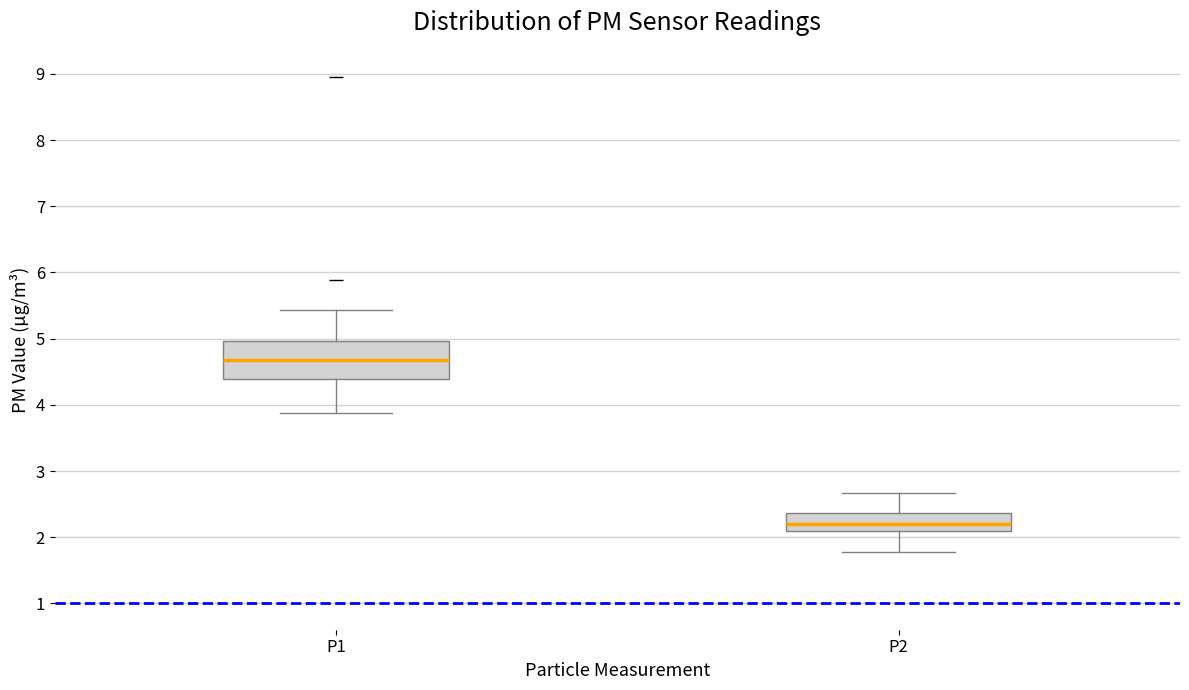

Reading left to right, transcribe this box plot: for each box, give where its median line is, the range the box spans, and where its two whiskers end, as read against the y-axis. The values are not printed on the chart, so give them approximately, as read against the axis.

P1: median 4.7, box 4.4 to 5.0, whiskers 3.9 to 5.4
P2: median 2.2, box 2.1 to 2.4, whiskers 1.8 to 2.7